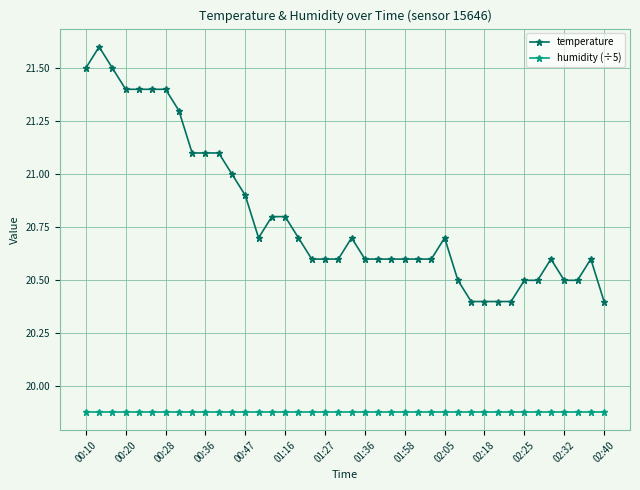

Which series has the largest range (max minus min)?

temperature